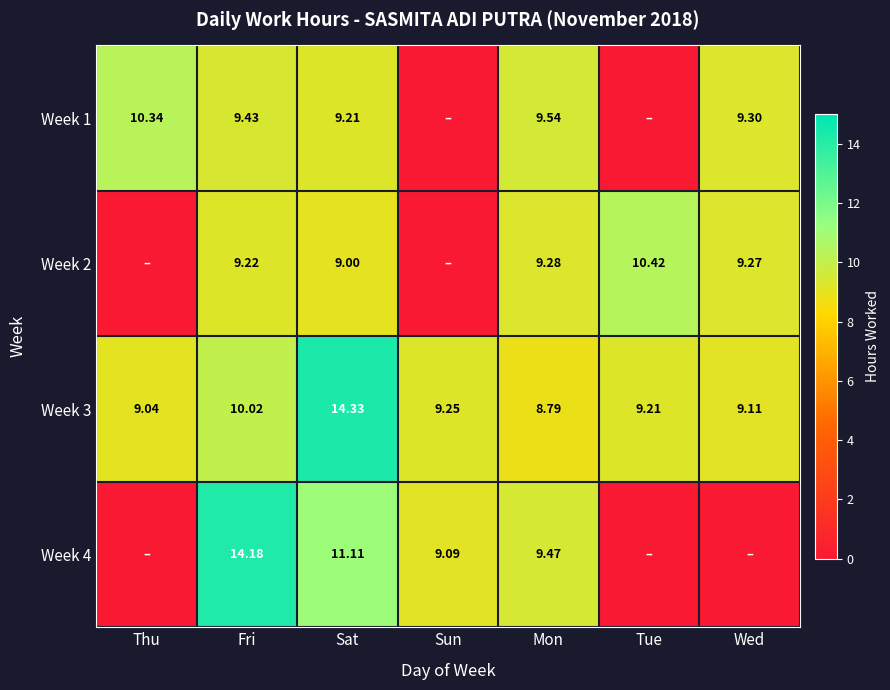

Is the value of Week 3 at Mon greater than the value of Week 2 at Tue?

No